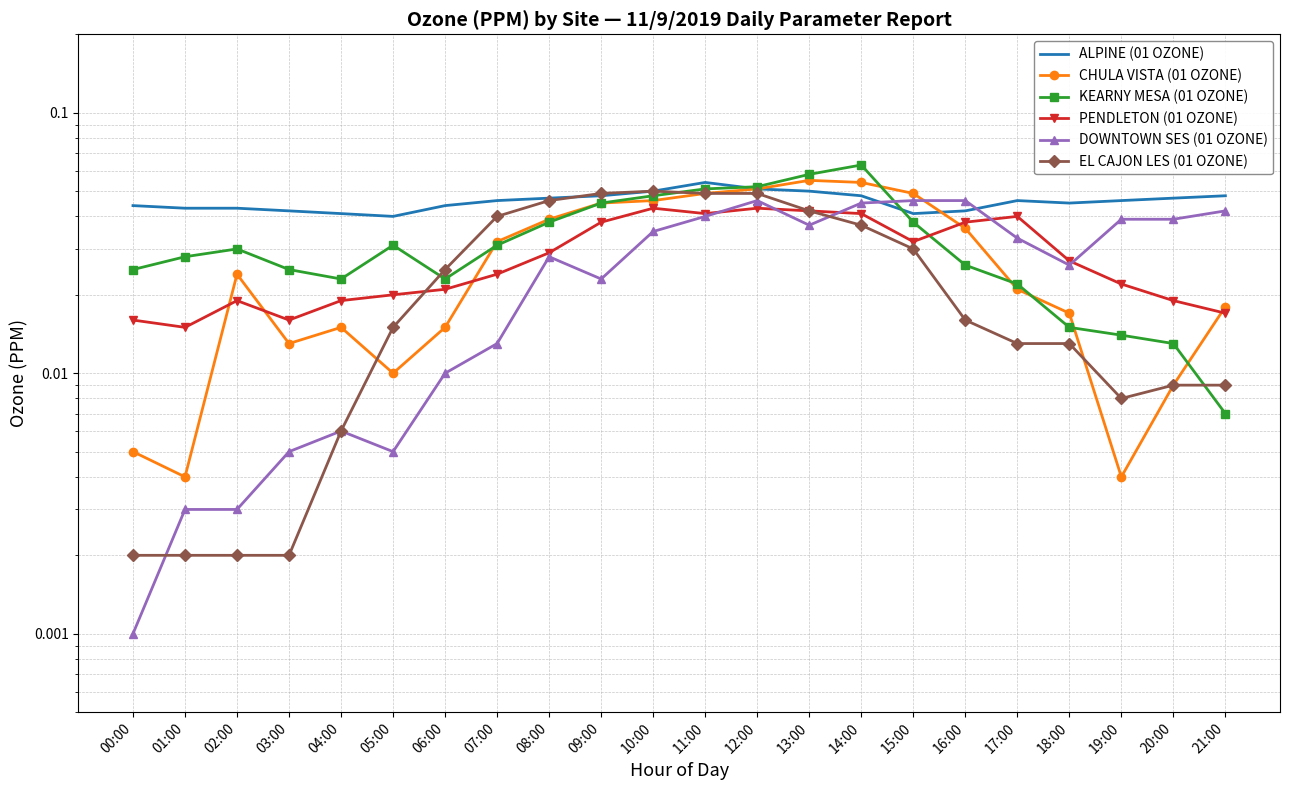

Which category has the lowest value across all series?

00:00